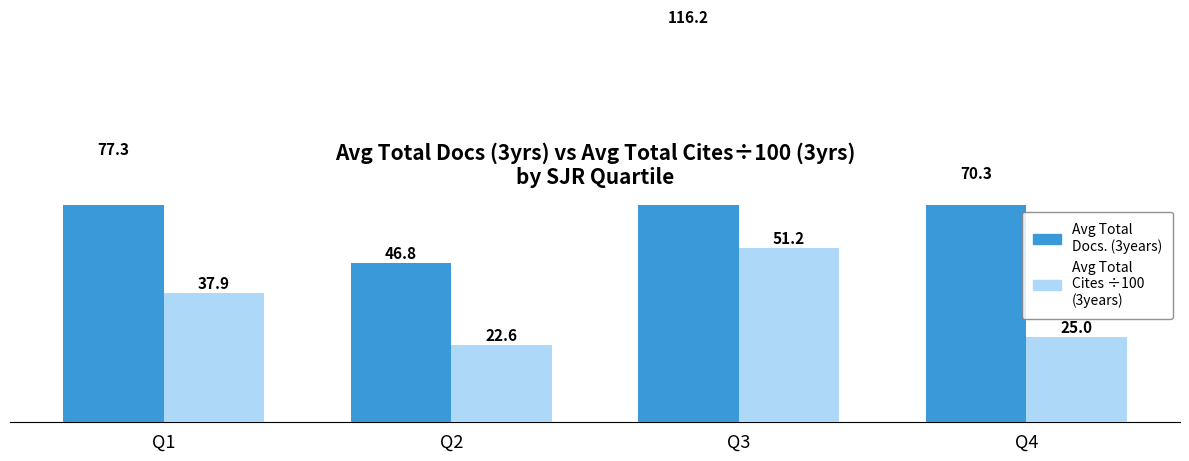

What value does the Avg Total Cites (3years) ÷ 100 series have at Q4?

25.0